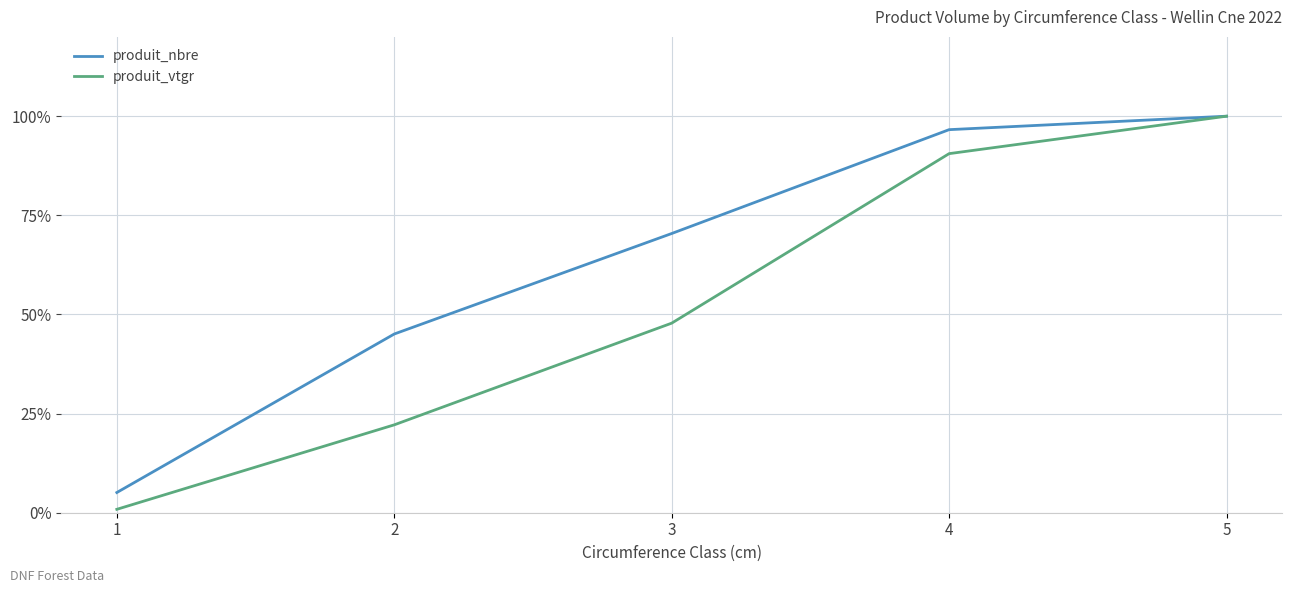

At which category is the sum across all series the highest?

5